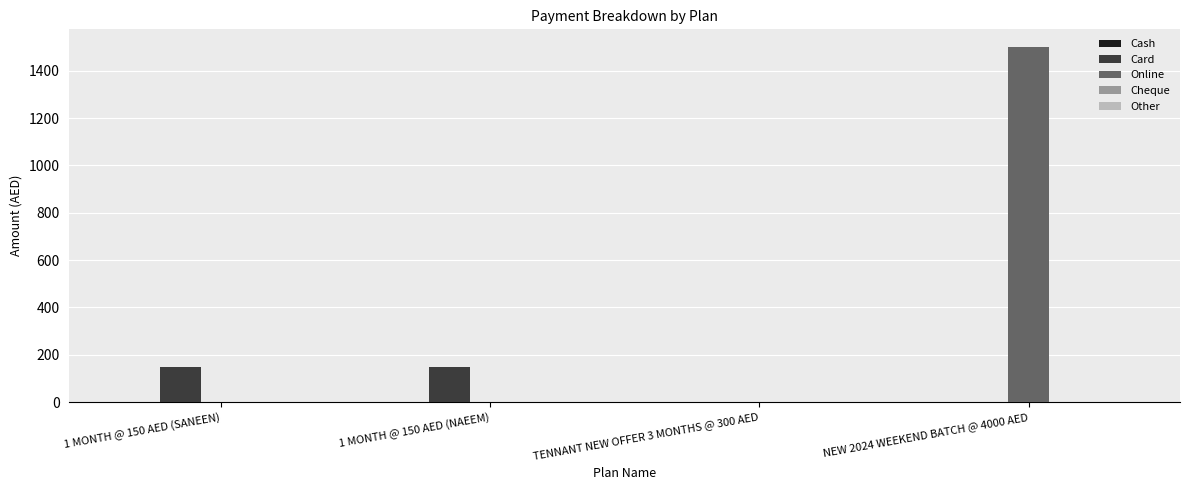

What is the sum of the Online values at 1 MONTH @ 150 AED (SANEEN) and NEW 2024 WEEKEND BATCH @ 4000 AED?

1500